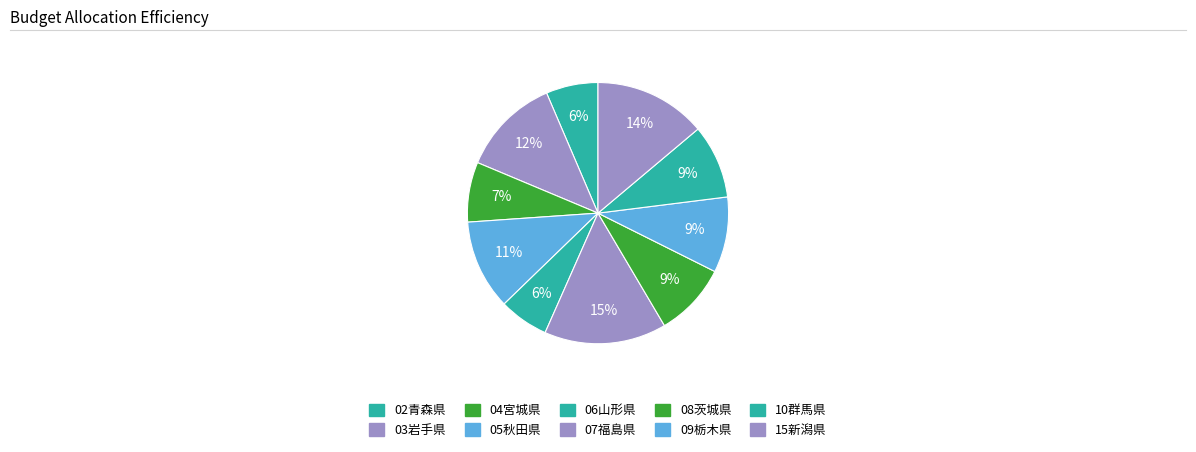

Which category has the smallest portion of the pie?

06山形県